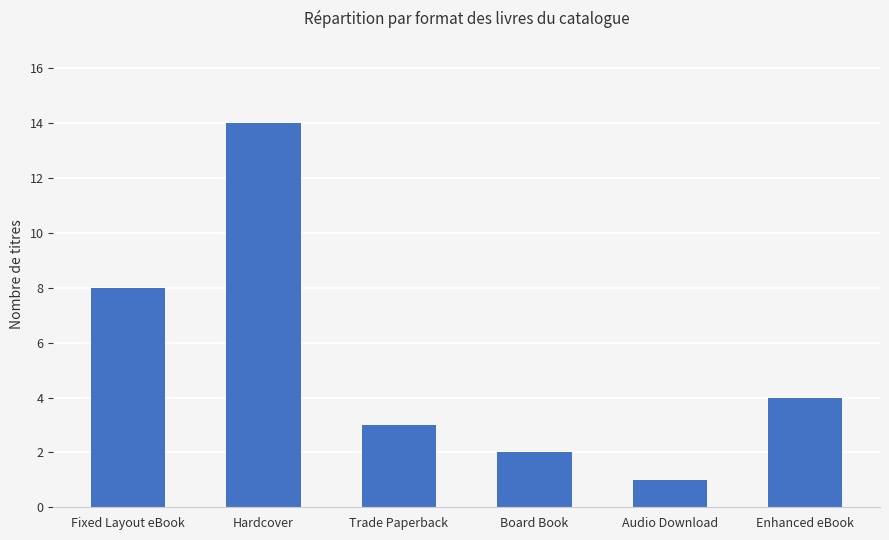

Reading left to right, list all the values displayed in this chart.

8	14	3	2	1	4